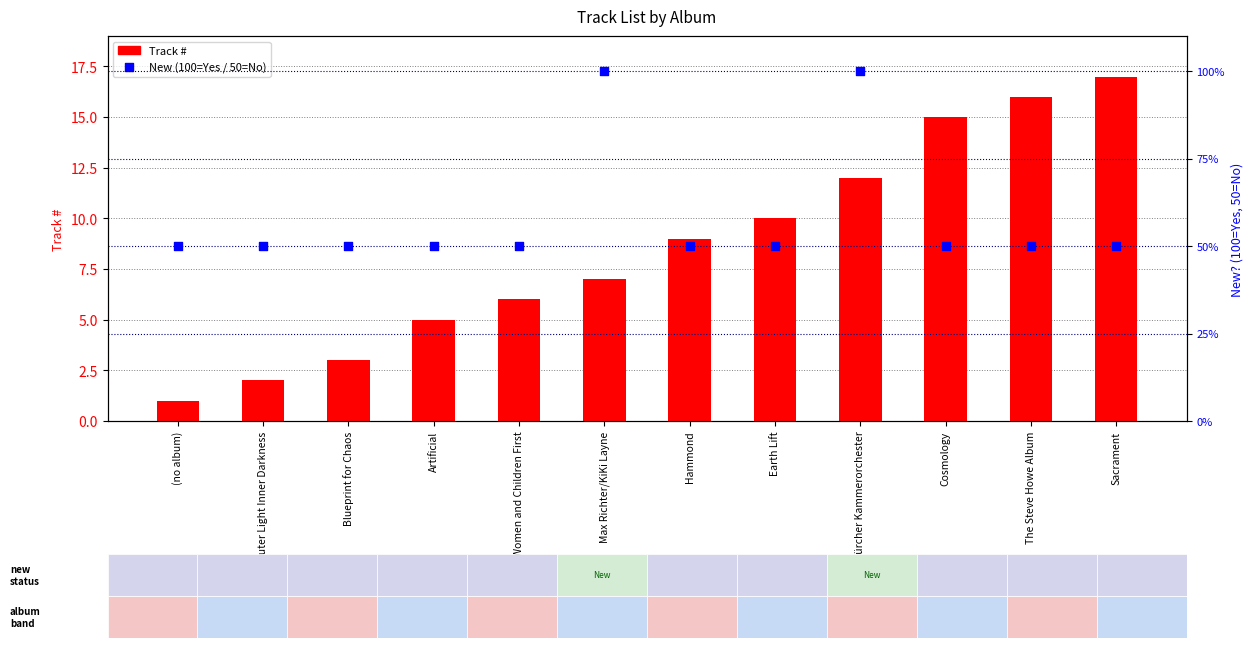

Which series reaches the minimum Y coordinate?

Track #